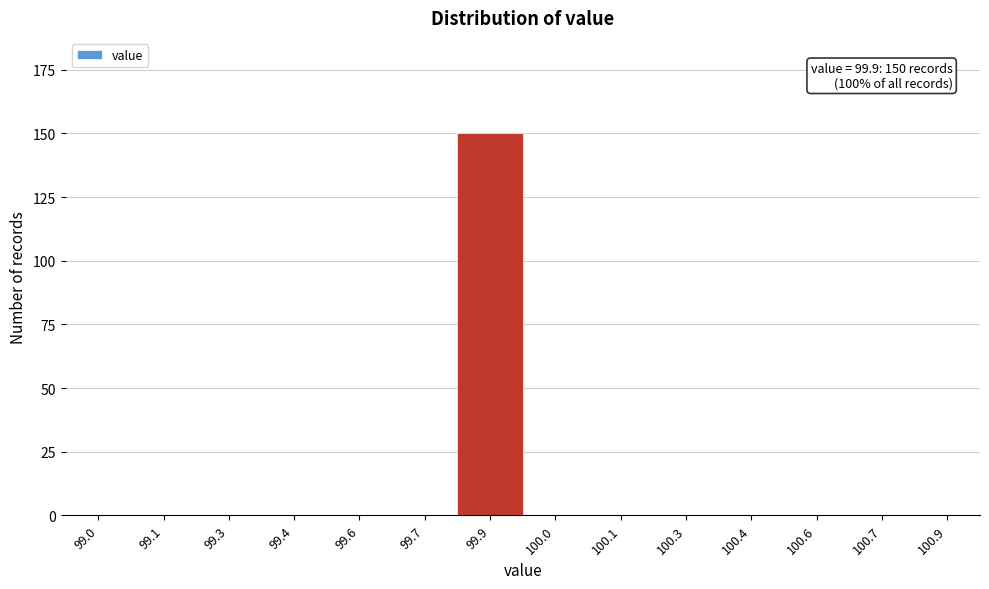

Reading right to left, extract all data points from this chart.

100.9=0	100.7=0	100.6=0	100.4=0	100.3=0	100.1=0	100.0=0	99.9=150	99.7=0	99.6=0	99.4=0	99.3=0	99.1=0	99.0=0